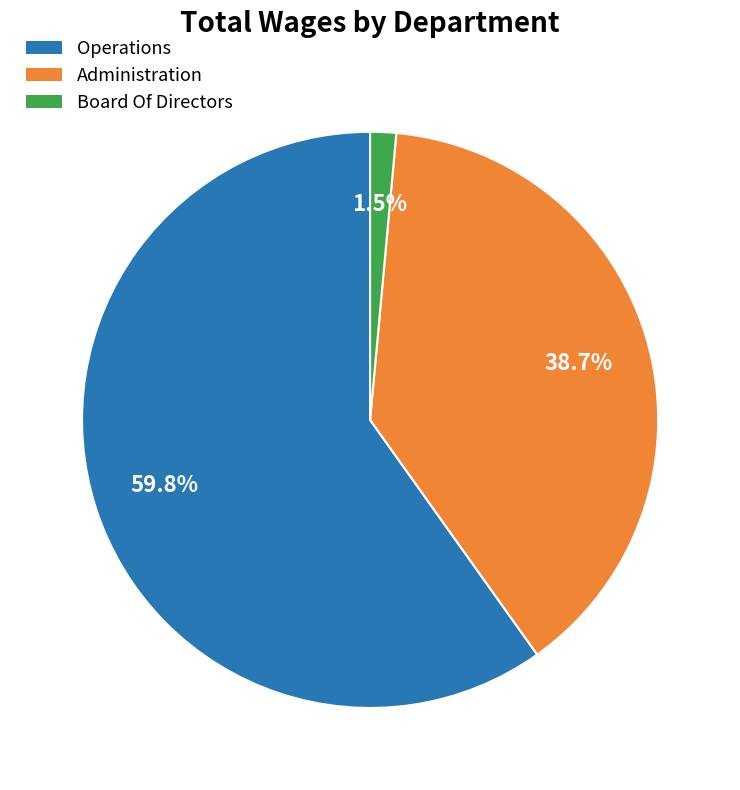

True or false: Administration accounts for 28% of the total.

False